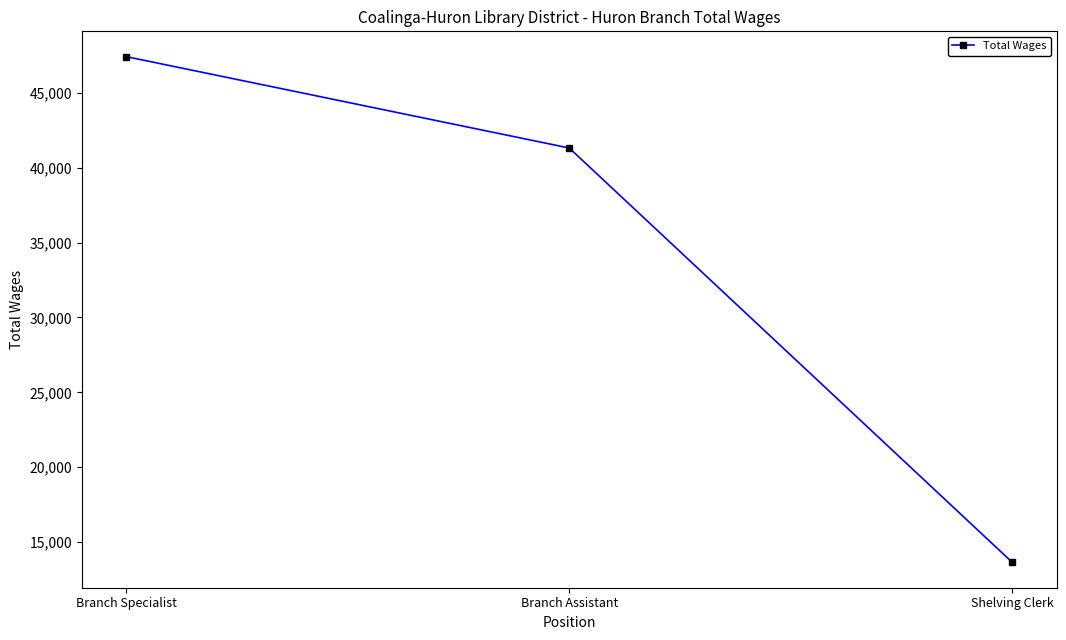

True or false: the data shows 71573 at Branch Specialist.

False